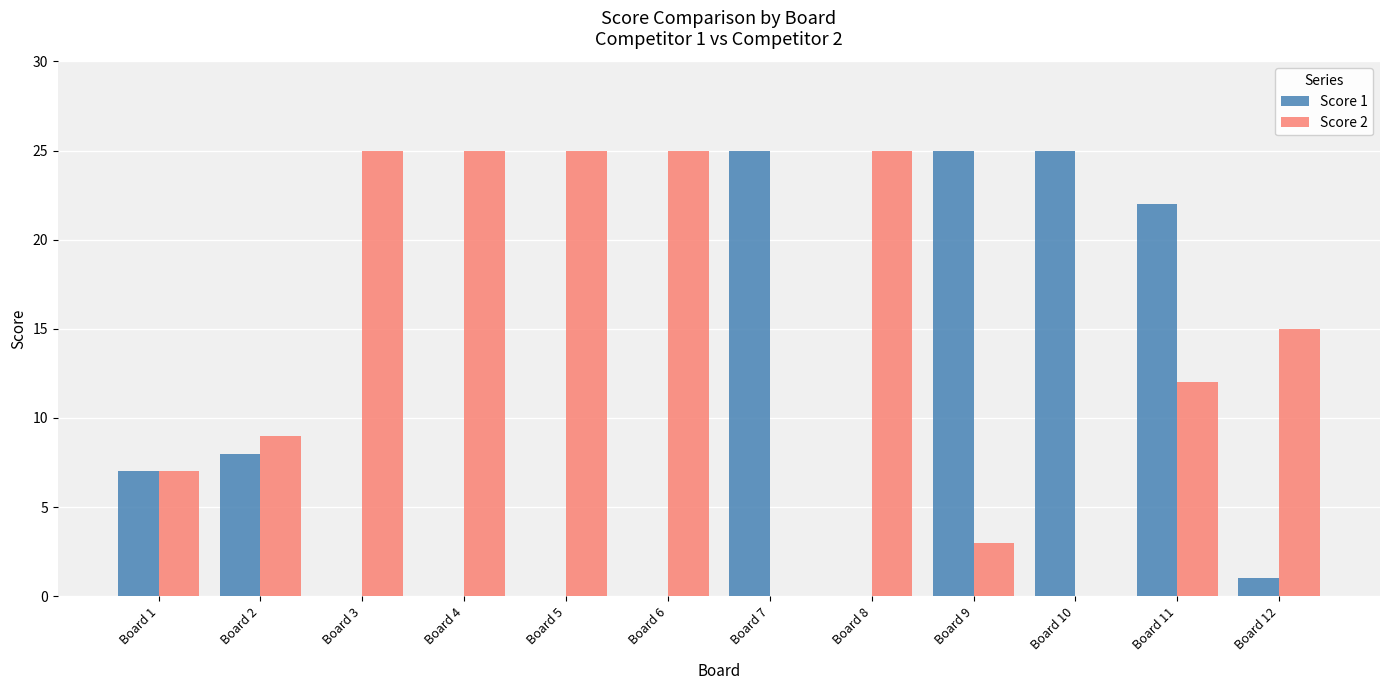

What are all the series names shown in the legend?

Score 1, Score 2